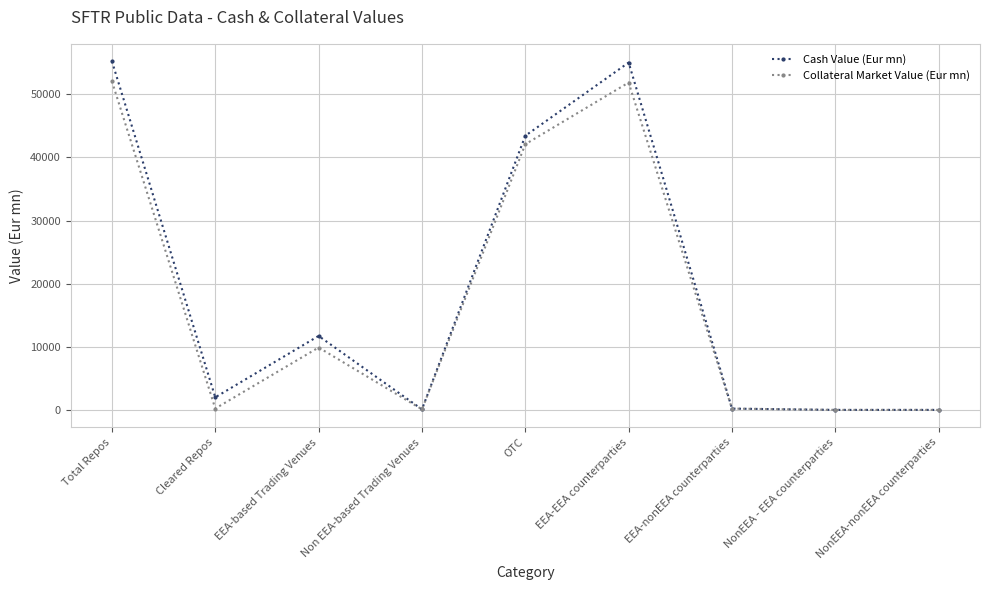

List the series in order of their peak value, highest first.

Cash Value (Eur mn), Collateral Market Value (Eur mn)